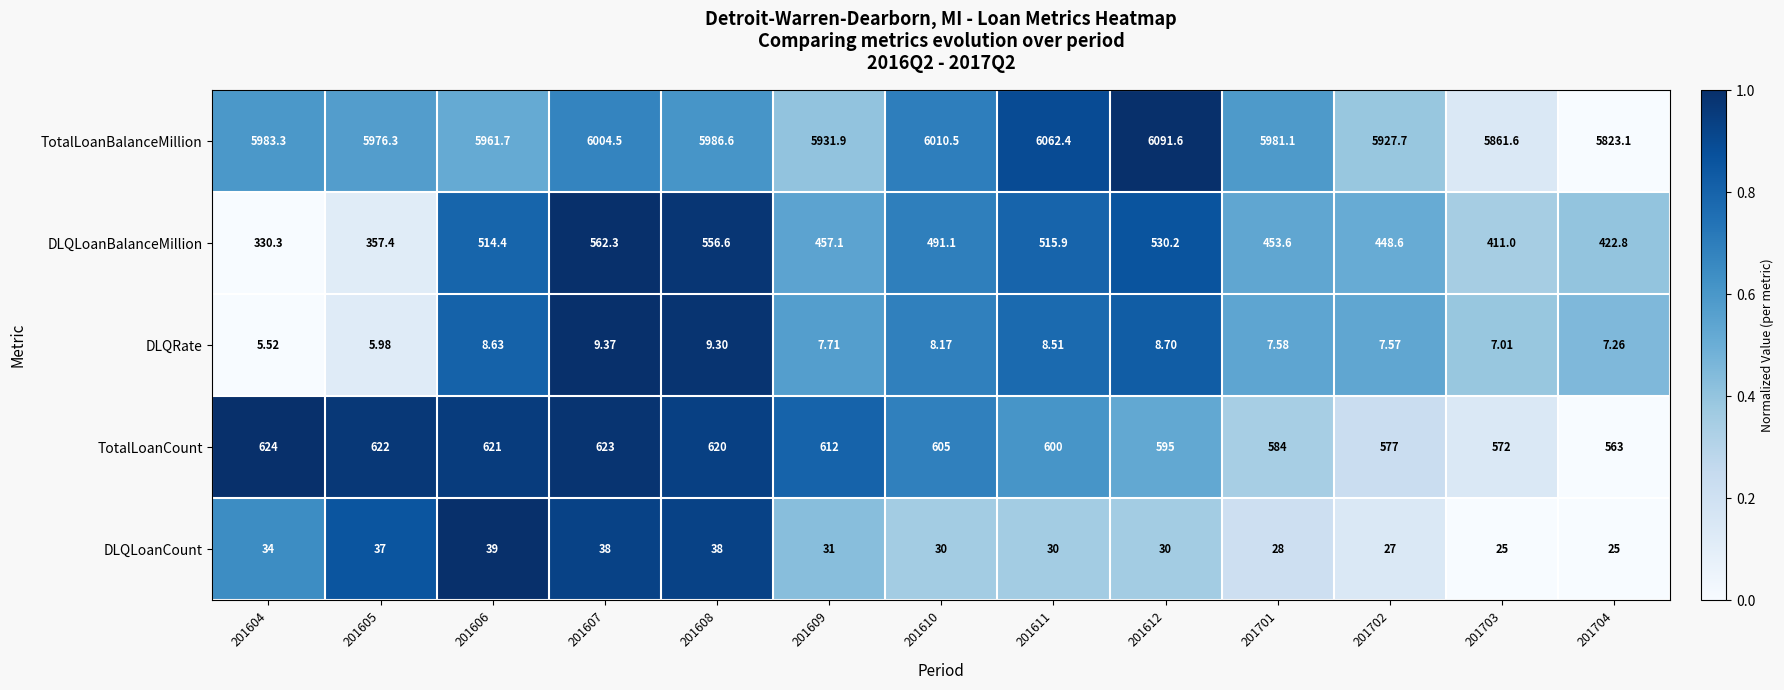

What is the greatest value displayed?

6091.6